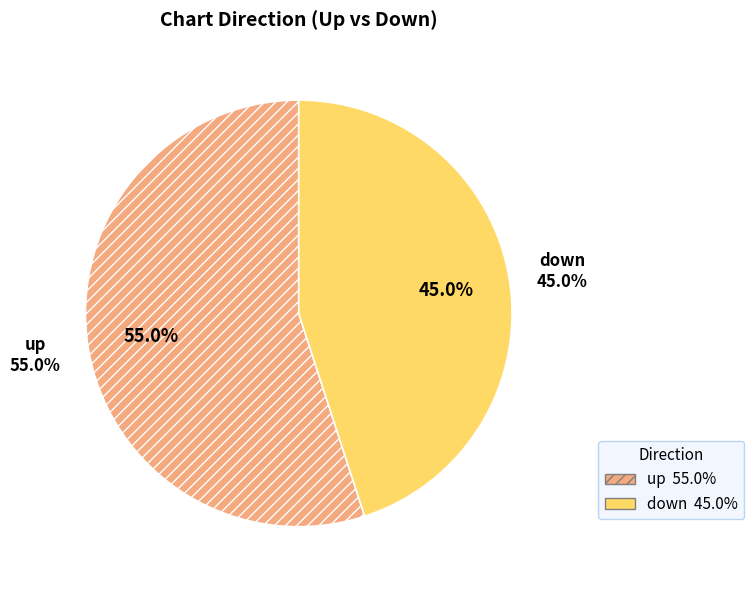

To the nearest percent, what percentage of the pie is down?

45%